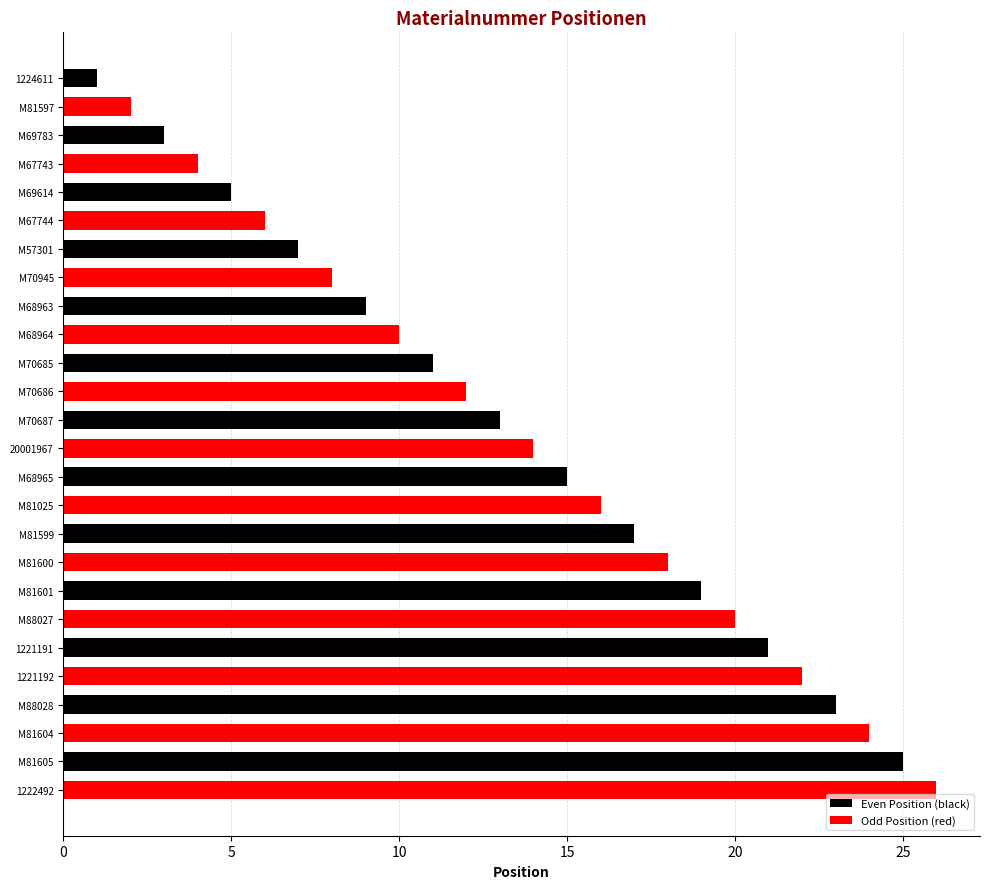

The Even Position (black) series shows 4 at M70685. True or false?

False